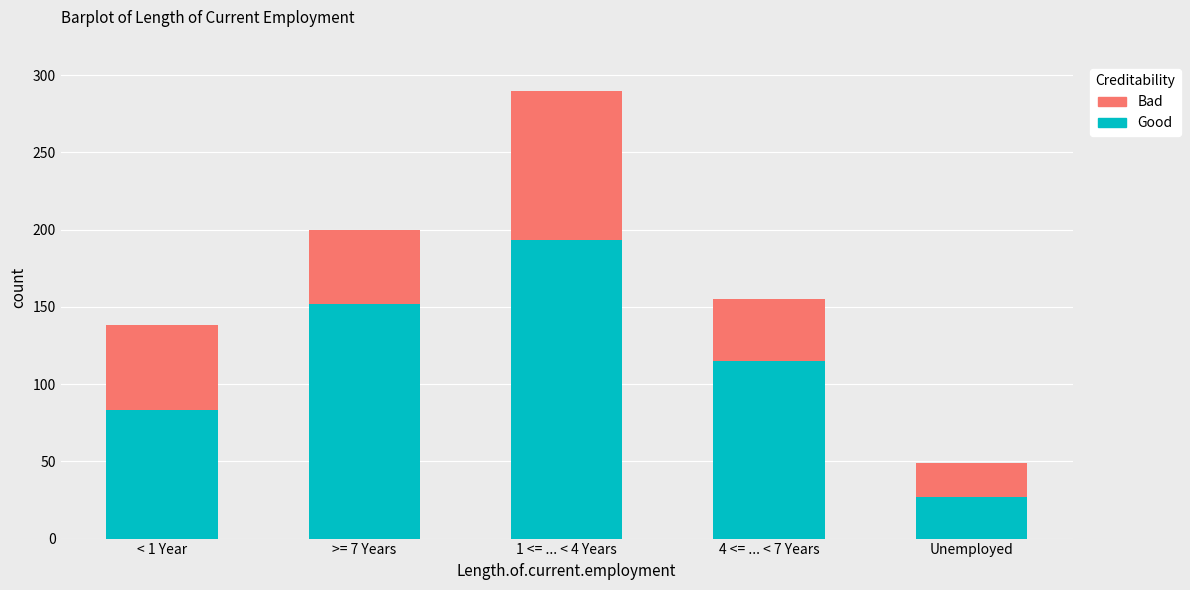

Where is Good nearest to the value 110?

4 <= ... < 7 Years